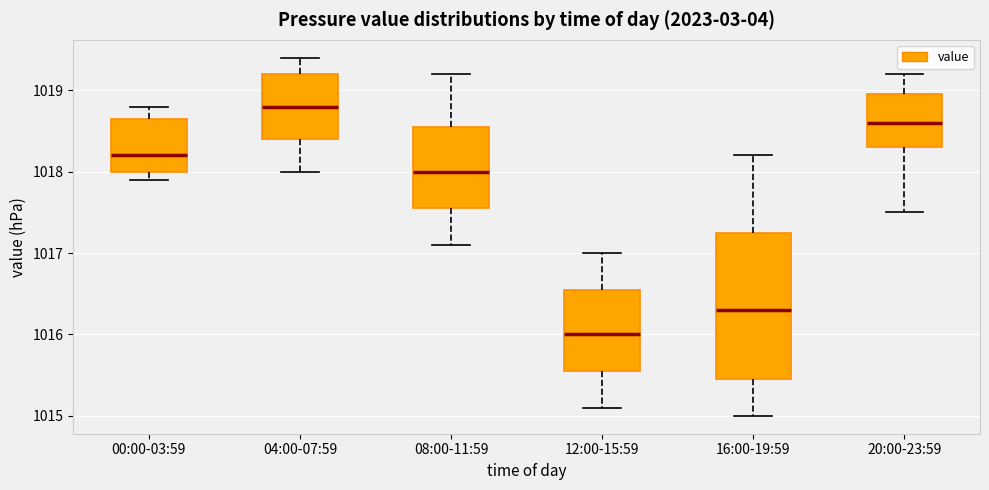

Where is the lower edge of the box for 20:00-23:59 on the y-axis? The values are not printed on the chart, so give them approximately, as read against the axis.

1018.3